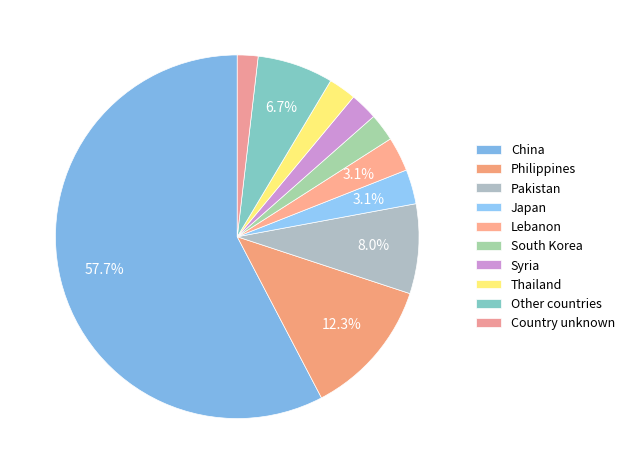

What is the majority slice?

China